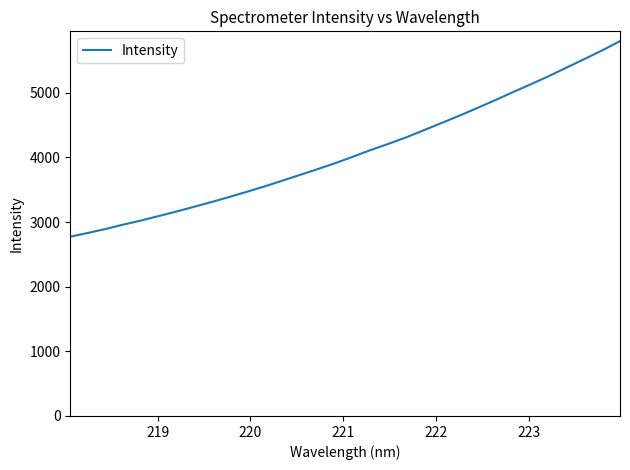

What is the greatest value displayed?

5798.1